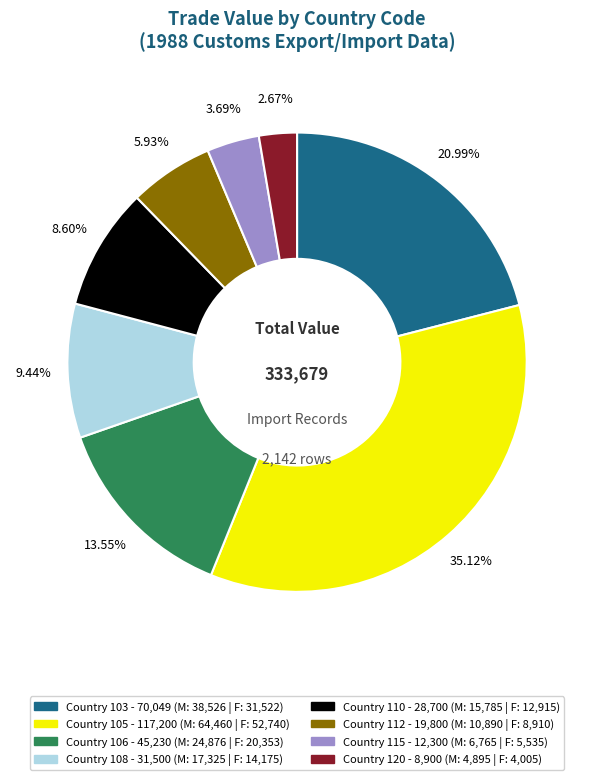

Is there a majority slice in this chart?

No